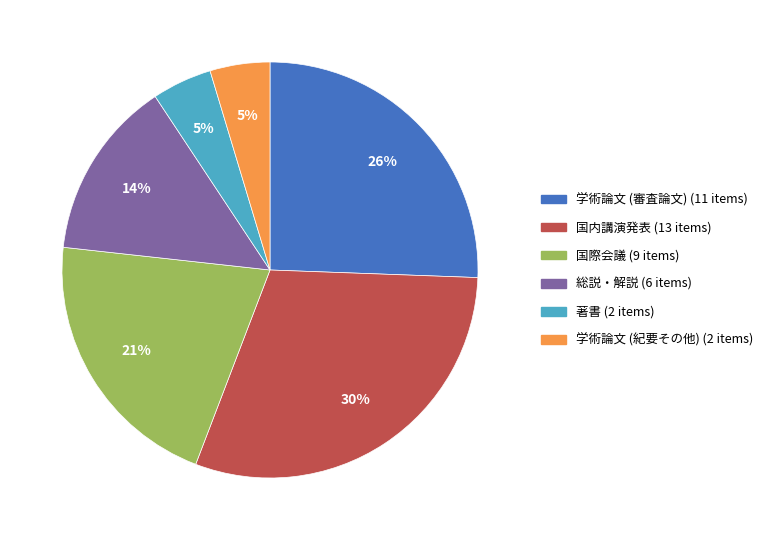

Which slice is the largest?

国内講演発表